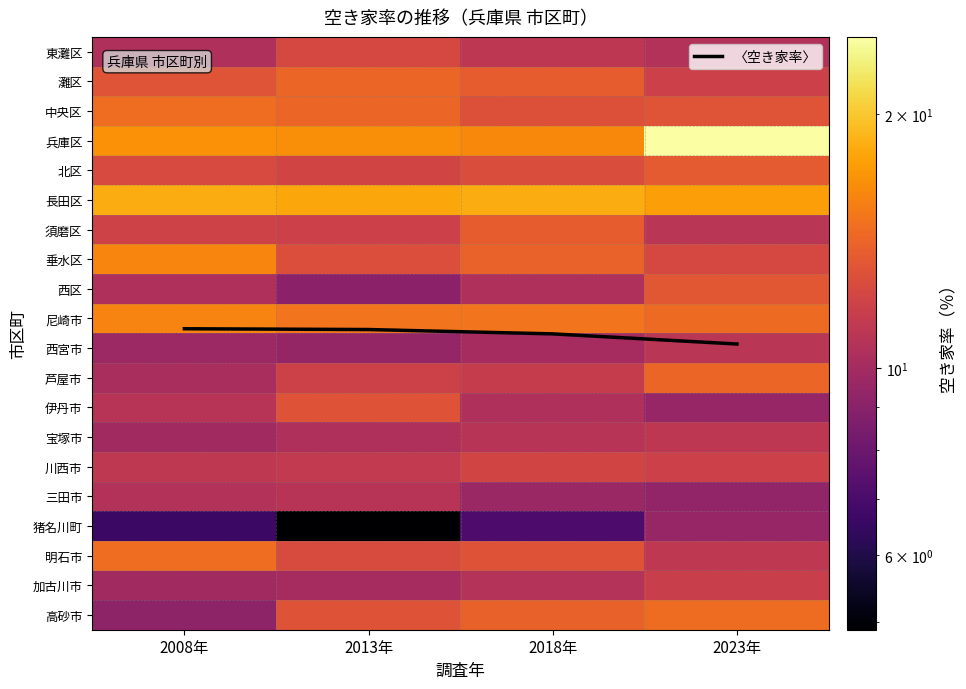

What is the sum of the 中央区 values at 2008年 and 2023年?

27.9